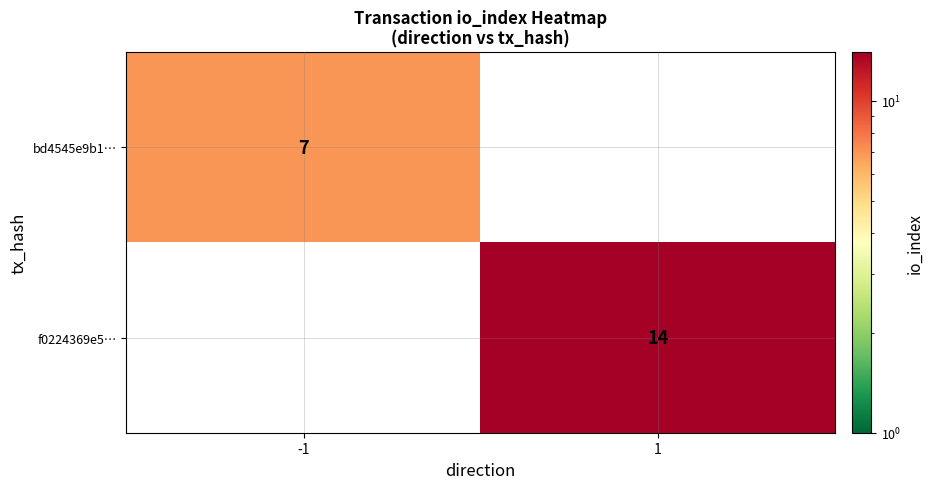

True or false: bd4545e9b1… has a value of 2 at -1.

False